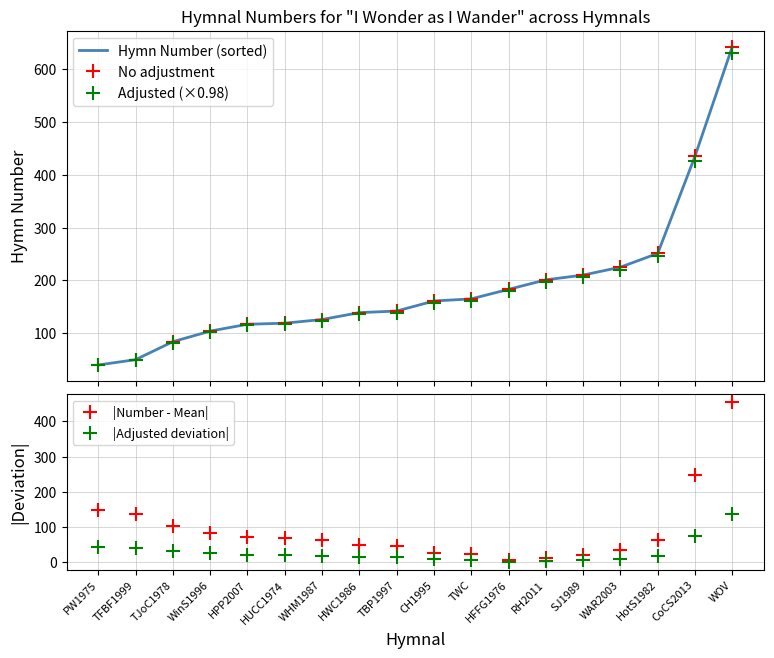

What position from the left is WHM1987?

7